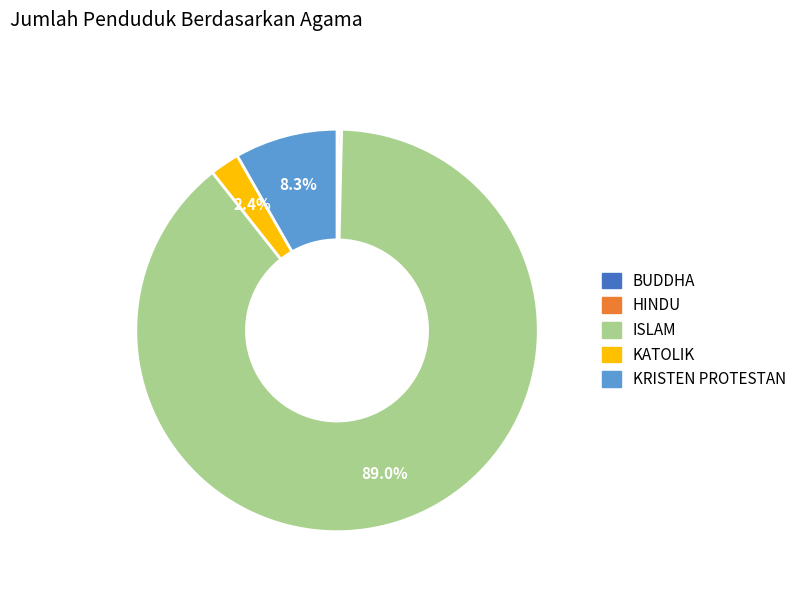

What percentage do KRISTEN PROTESTAN and ISLAM together represent?

97.3%